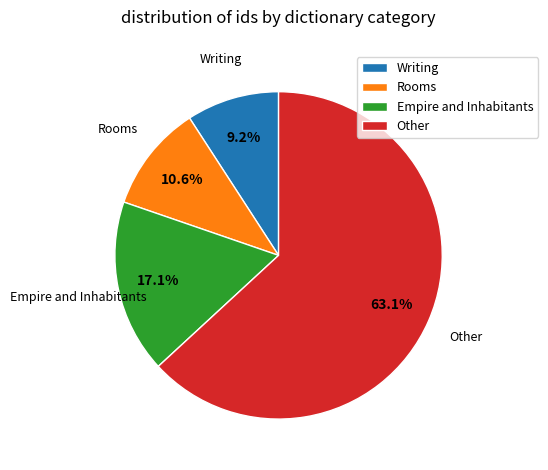

What is the majority slice?

Other